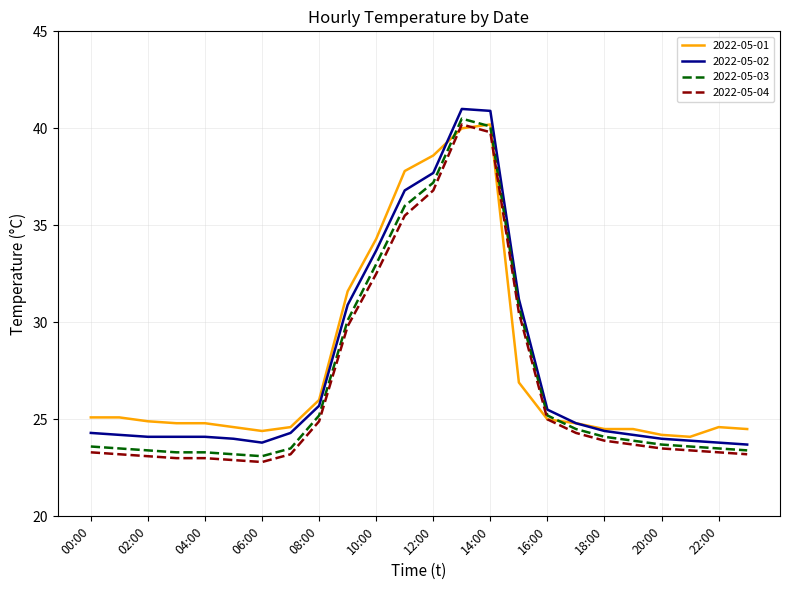

What is the minimum value shown in the chart?

22.8